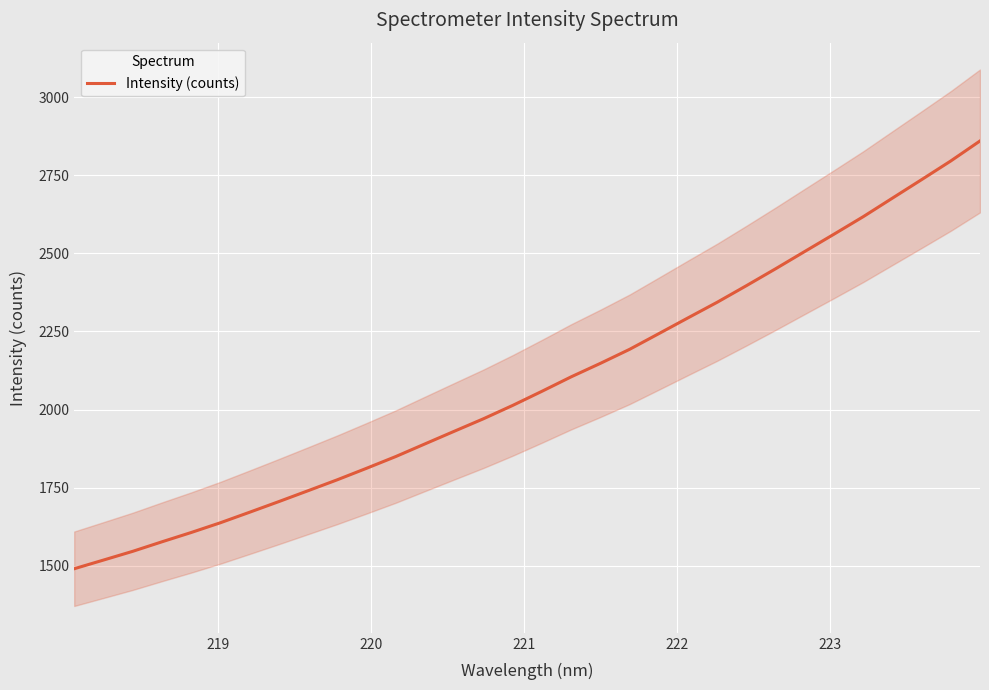

The value at 8 is 1043.8. True or false?

False